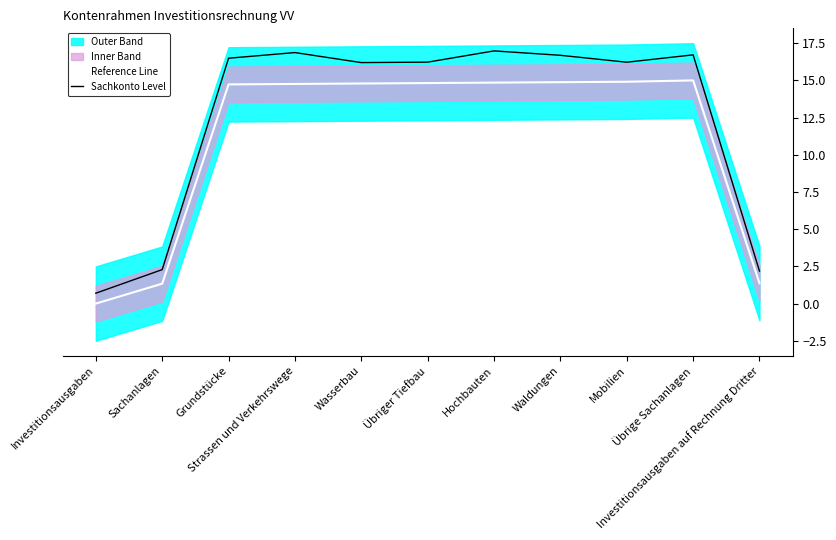

Reading left to right, what are all the values shown in this chart?

Reference Line: 0.0	1.3	14.7	14.8	14.8	14.8	14.9	14.9	14.9	15.0	1.4
Sachkonto Level: 0.7	2.3	16.5	16.9	16.2	16.2	17.0	16.7	16.2	16.7	2.2